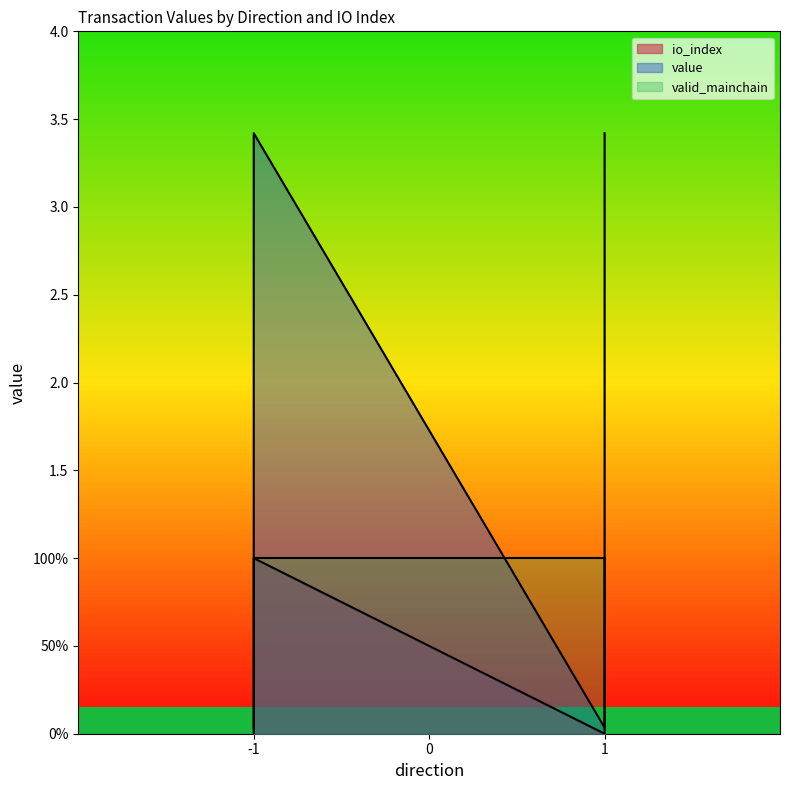

Rank the series by their maximum value, from highest to lowest.

value, io_index